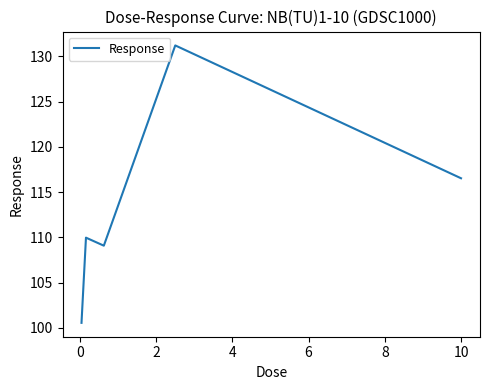

What is the minimum value shown in the chart?

100.5